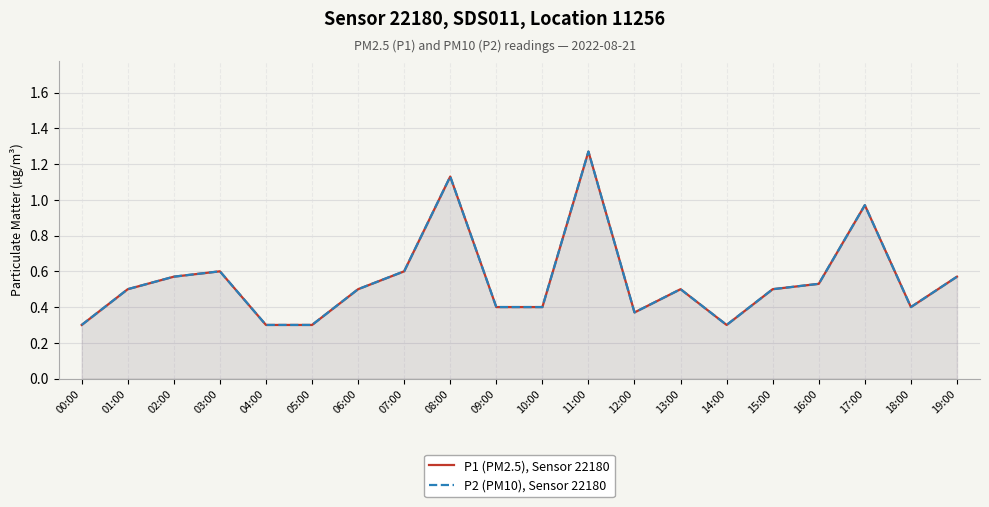

What is the maximum value for P1 (PM2.5), Sensor 22180?

1.3